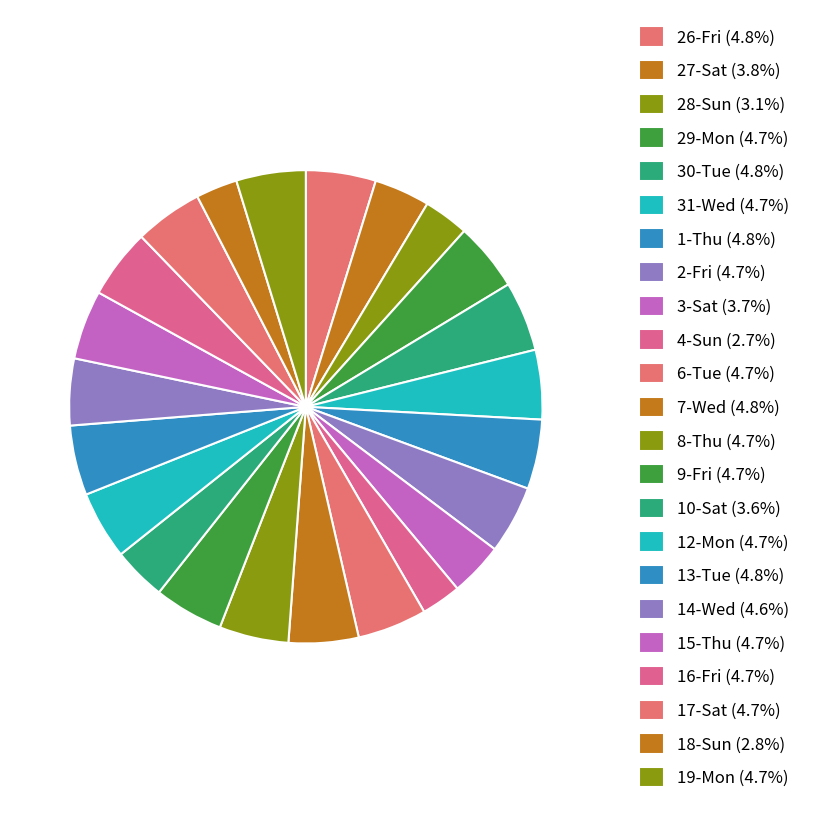

Count the number of slices in the pie.

23